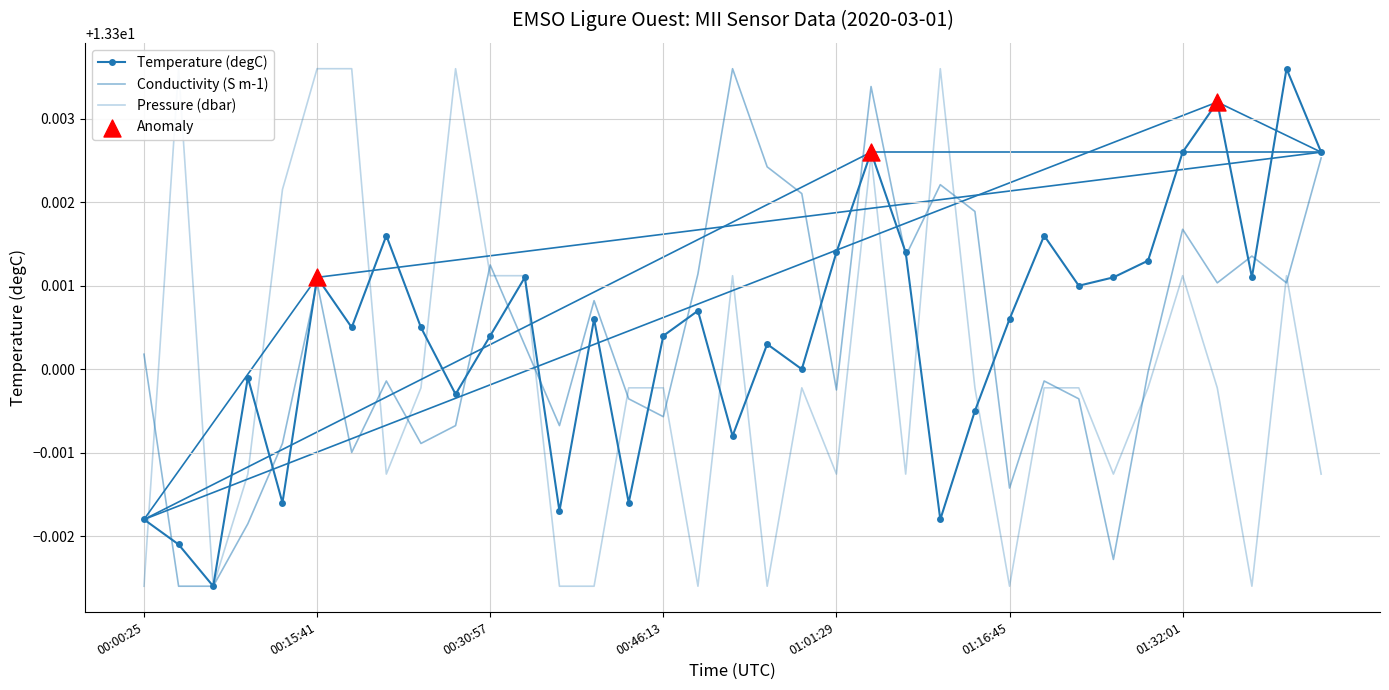

Which series reaches the maximum Y coordinate?

Temperature (degC)